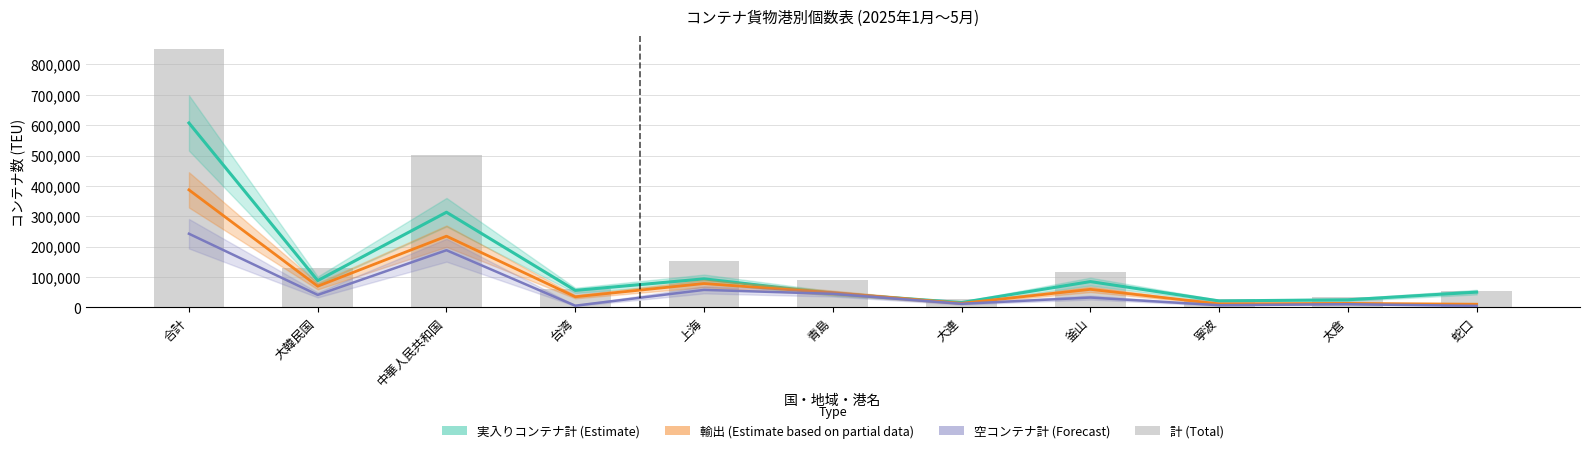

How many groups of bars are there?

11